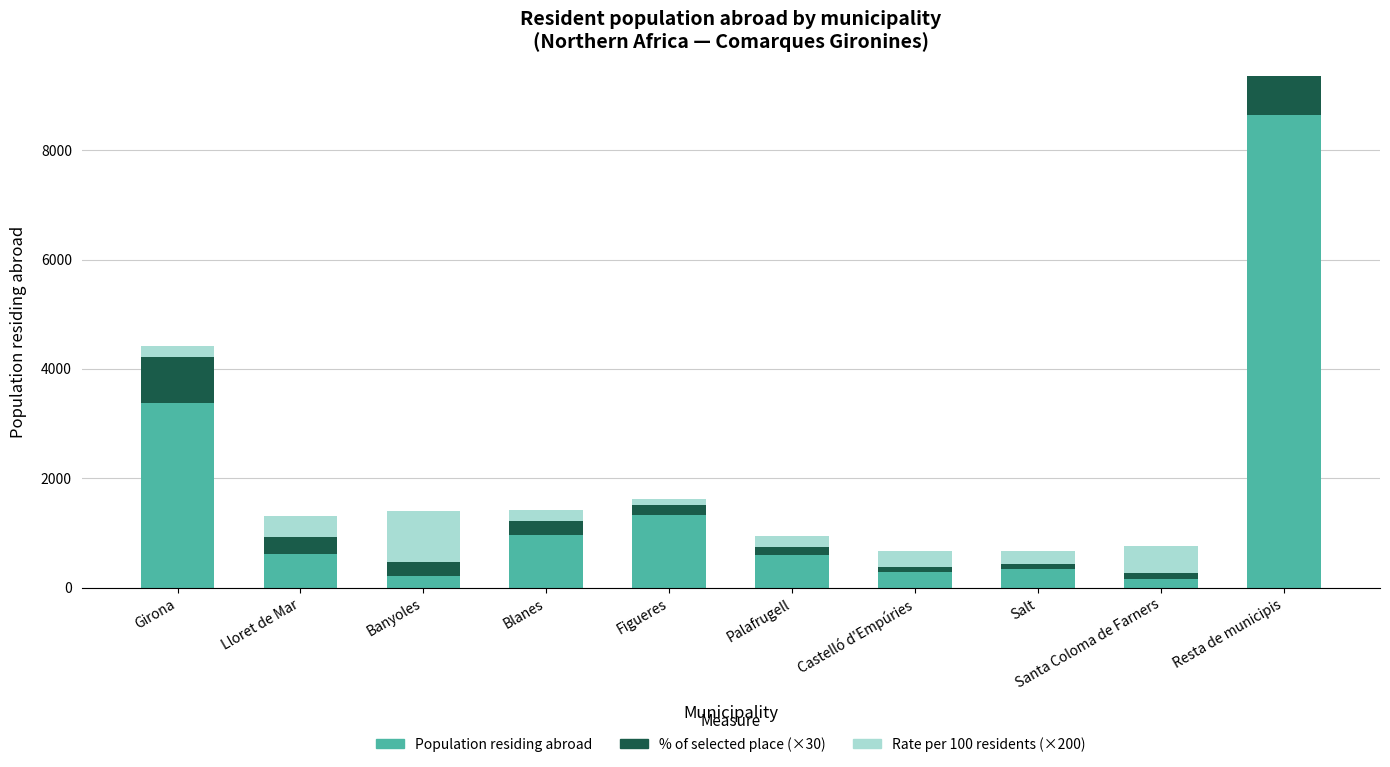

True or false: Population residing abroad has a value of 3380.0 at Girona.

True